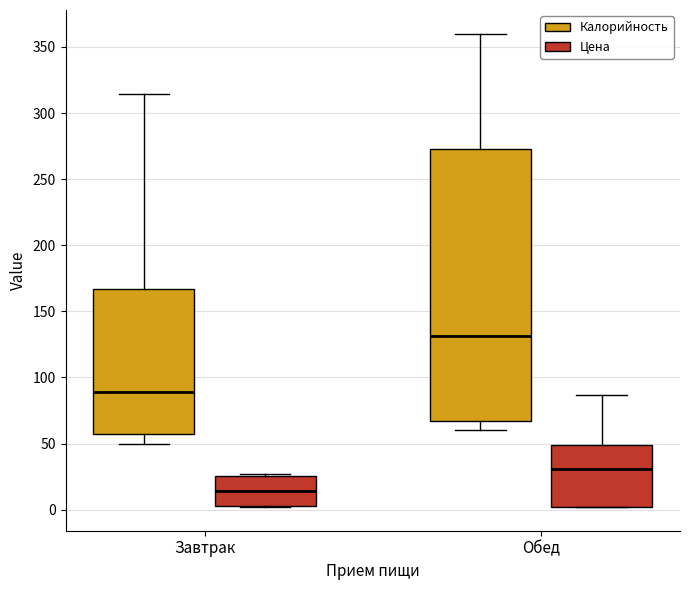

Which box has the highest median line?

Обед (Калорийность)